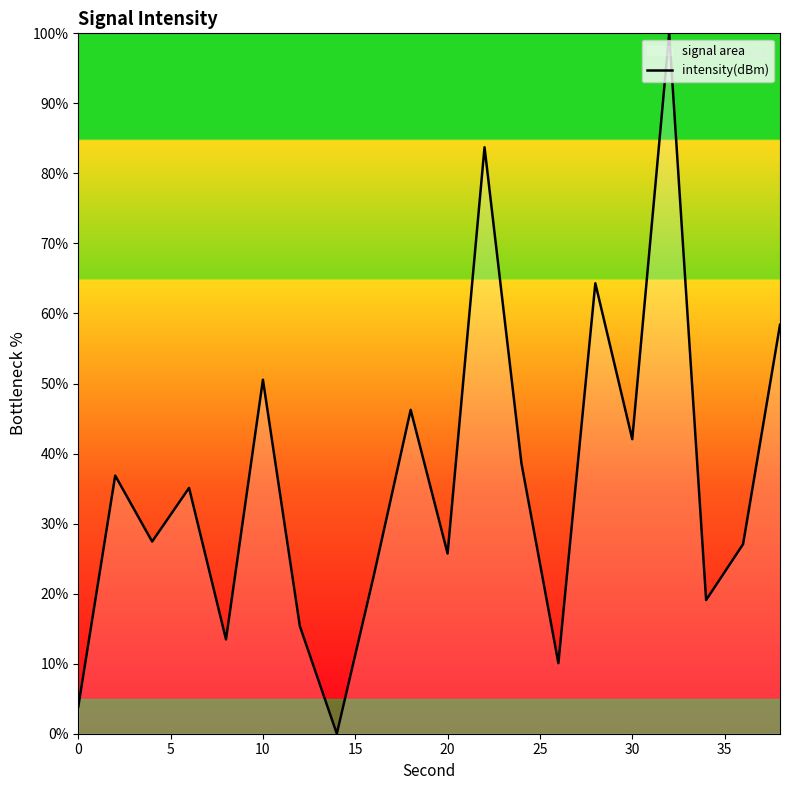

What is the difference between the maximum and minimum values?

100.0